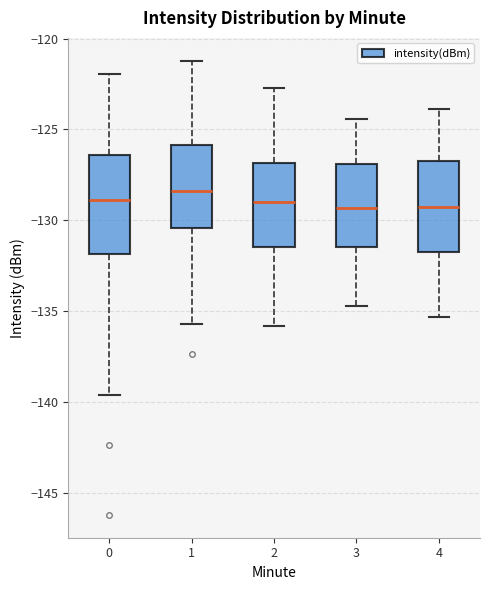

Reading left to right, read every box against the y-axis: the position of its median line, the range the box covers, and the ends of its whiskers. The values are not printed on the chart, so give them approximately, as read against the axis.

0: median -129.0, box -132.0 to -126.5, whiskers -139.5 to -122.0
1: median -128.5, box -130.5 to -126.0, whiskers -135.5 to -121.0
2: median -129.0, box -131.5 to -127.0, whiskers -136.0 to -122.5
3: median -129.5, box -131.5 to -127.0, whiskers -134.5 to -124.5
4: median -129.0, box -132.0 to -126.5, whiskers -135.5 to -124.0